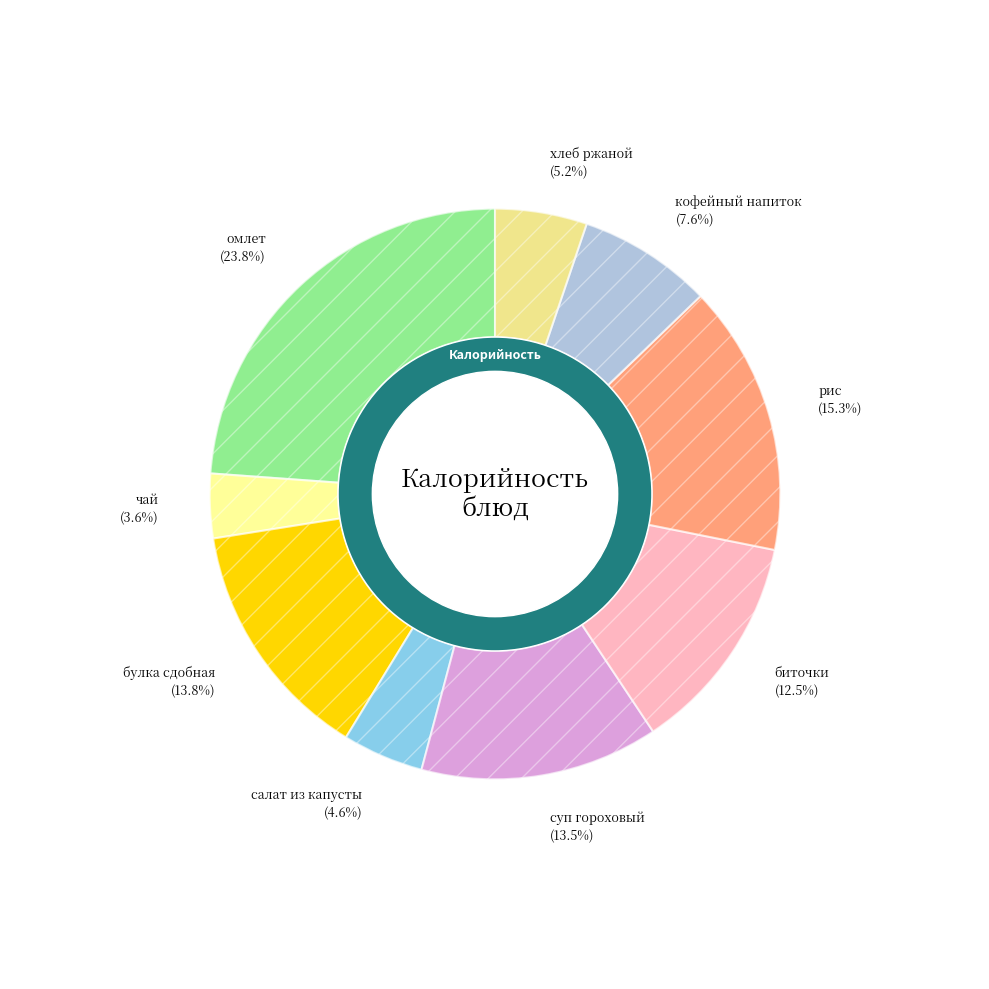

Do чай and рис together represent more than half of the pie?

No